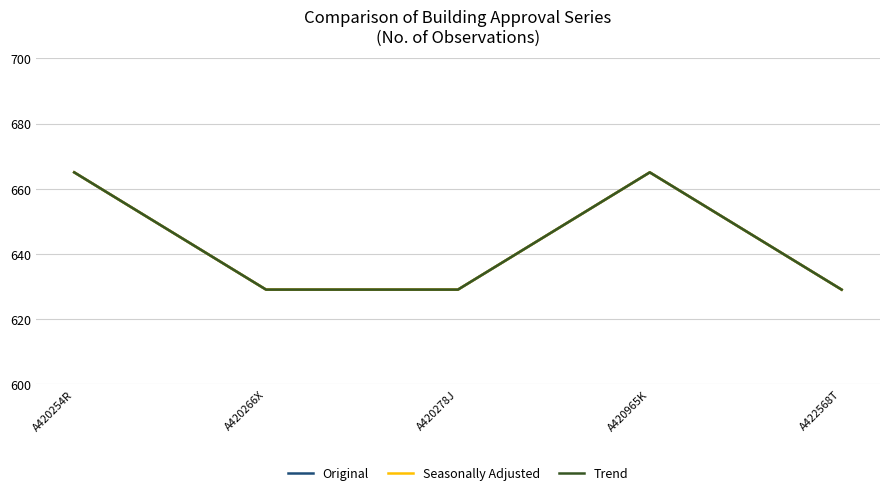

True or false: Original and Trend intersect in this chart.

False